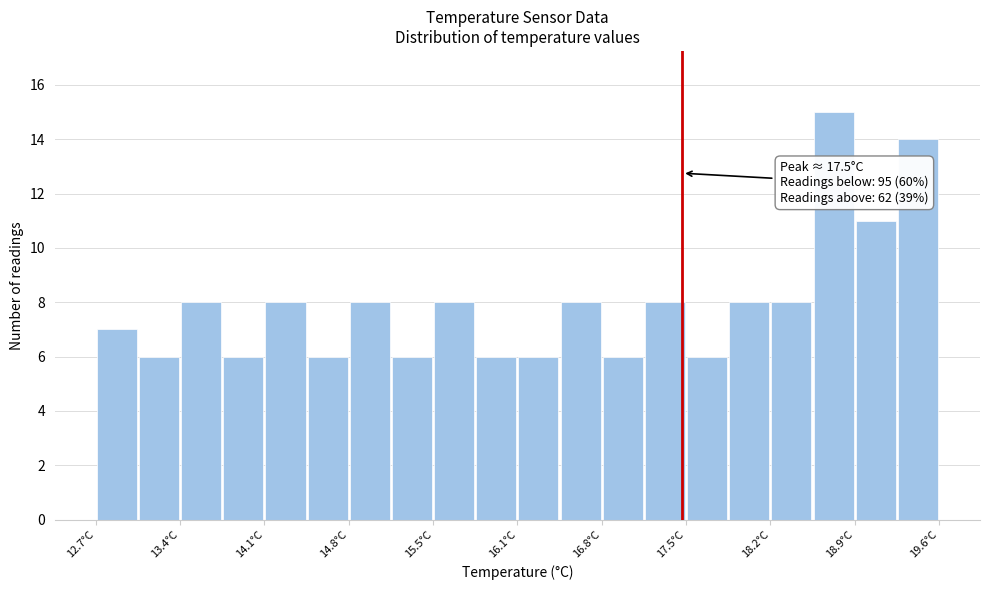

Read against the x-axis, roughly where is the centre of the tallest bar?

18.7